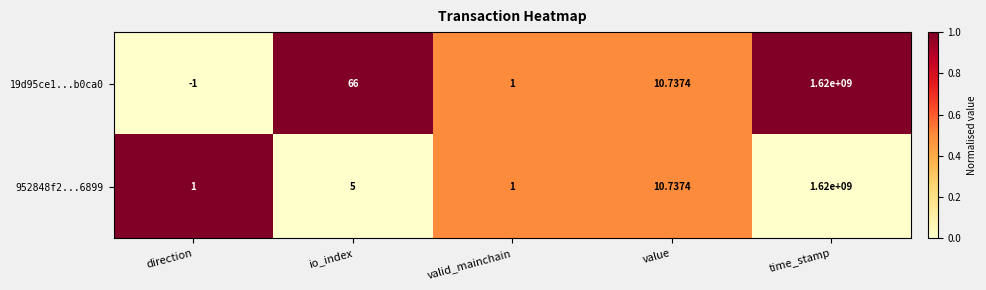

At which category does the chart reach its peak across all series?

time_stamp